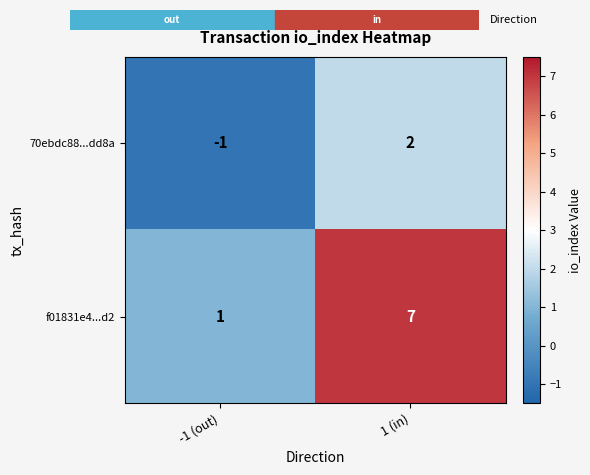

At how many categories does at least one series exceed 2?

1